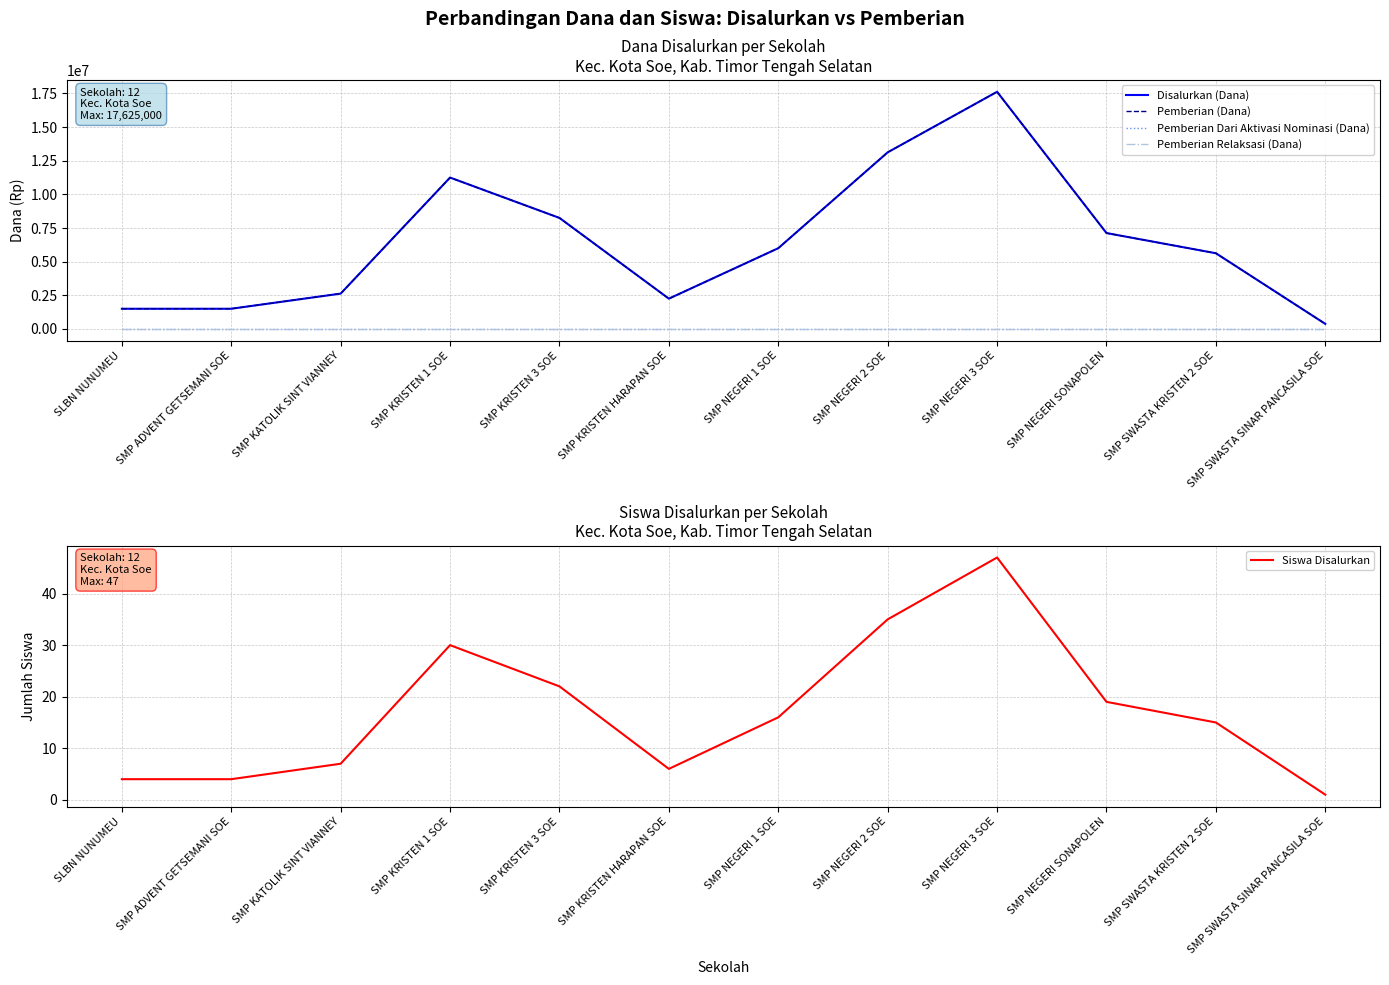

True or false: Disalurkan (Dana) and Siswa Disalurkan intersect in this chart.

False